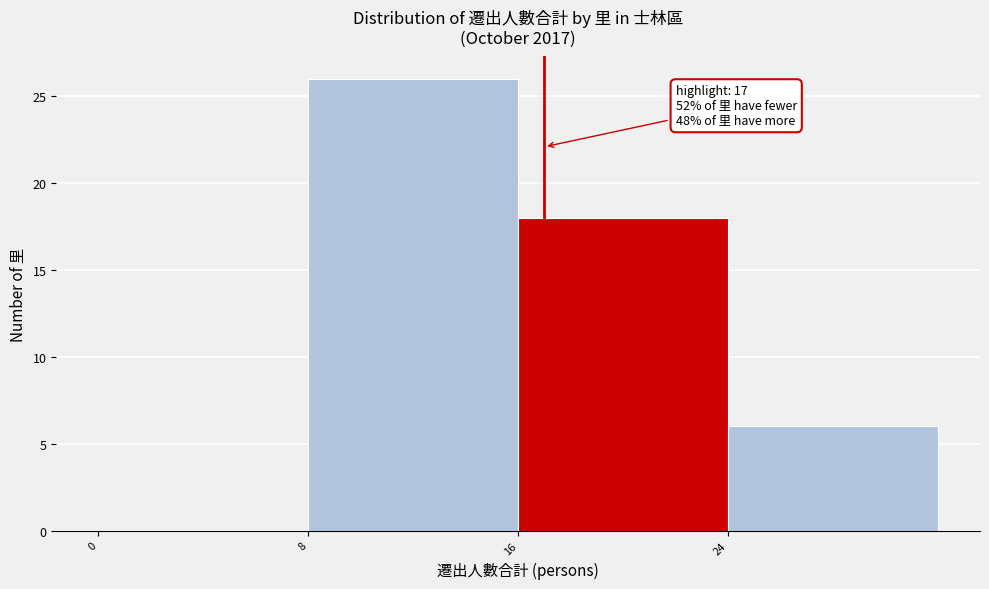

Which range on the x-axis has the tallest bar?

8 to 16